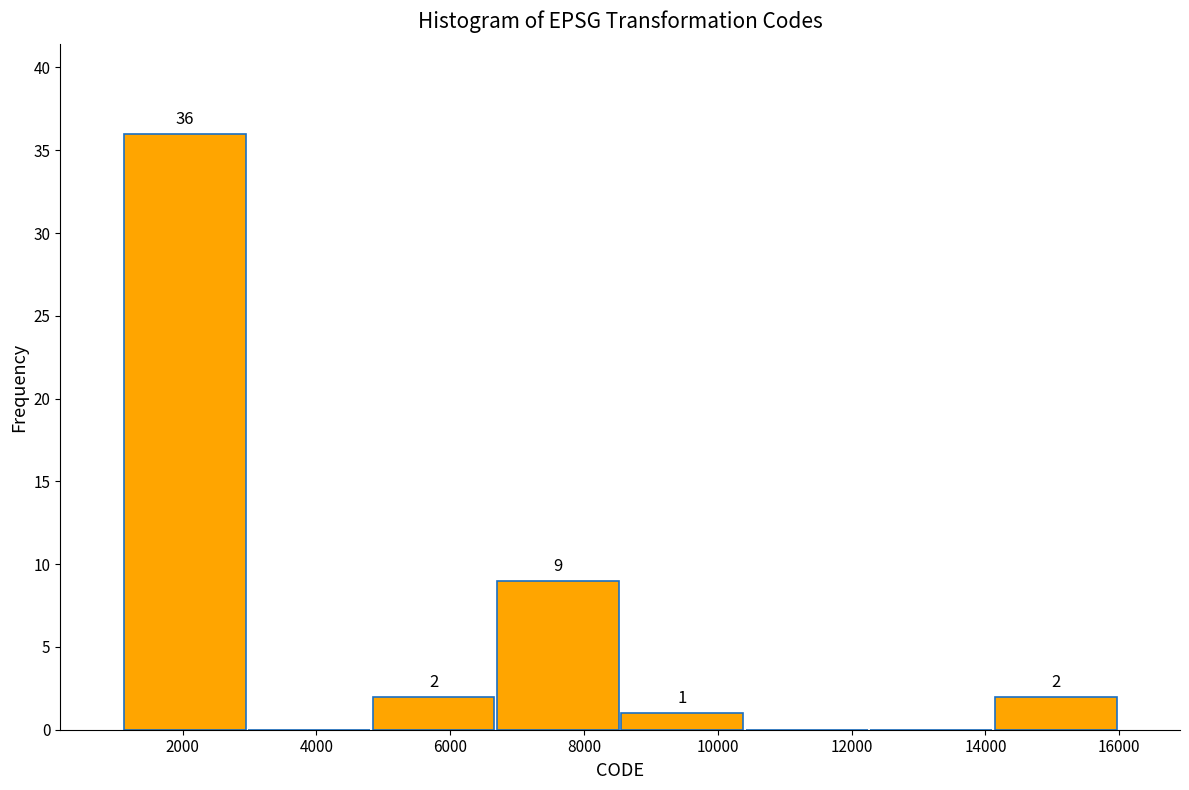

Which range on the x-axis has the tallest bar?

1200 to 3000